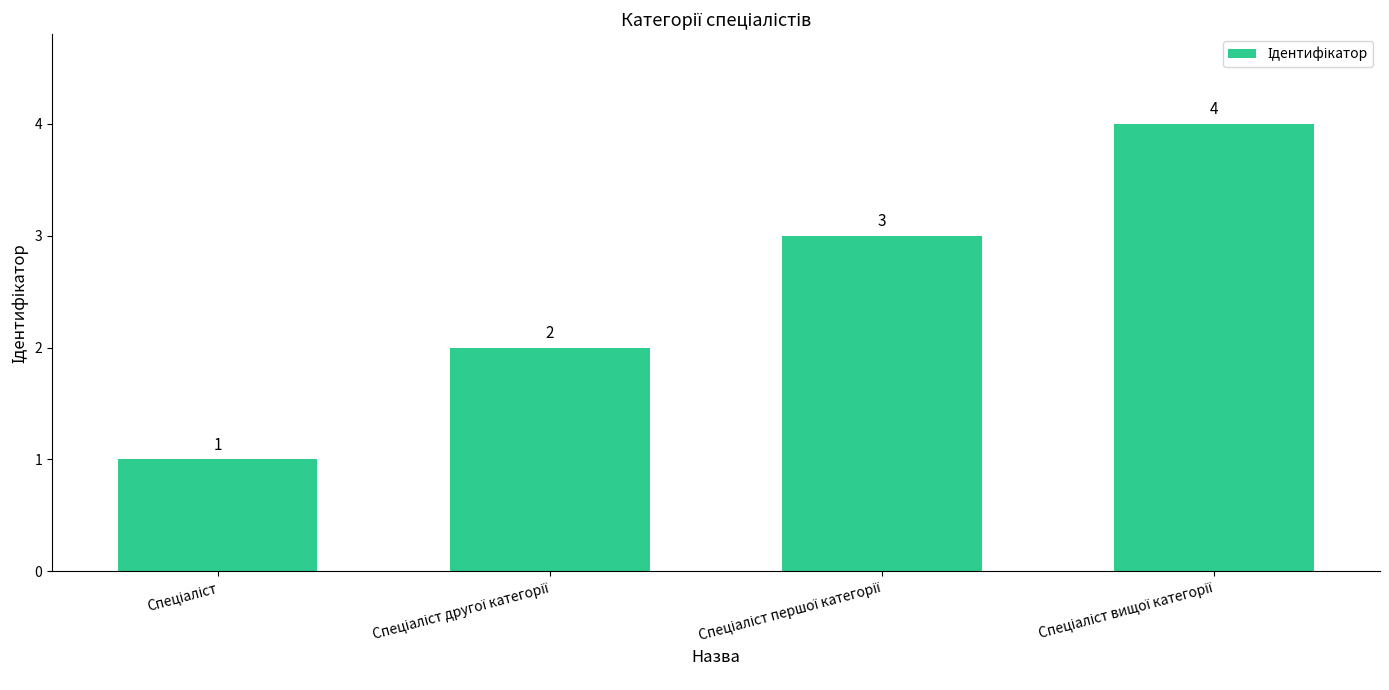

What is the value of the 3rd bar from the left?

3